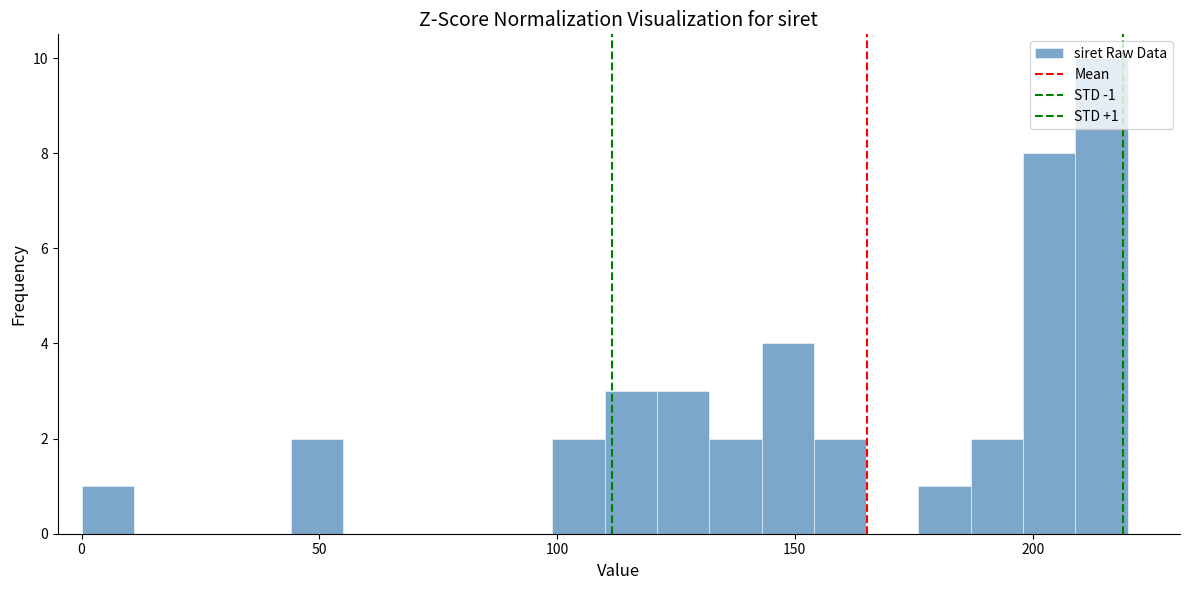

Read against the x-axis, roughly where is the centre of the tallest bar?

215